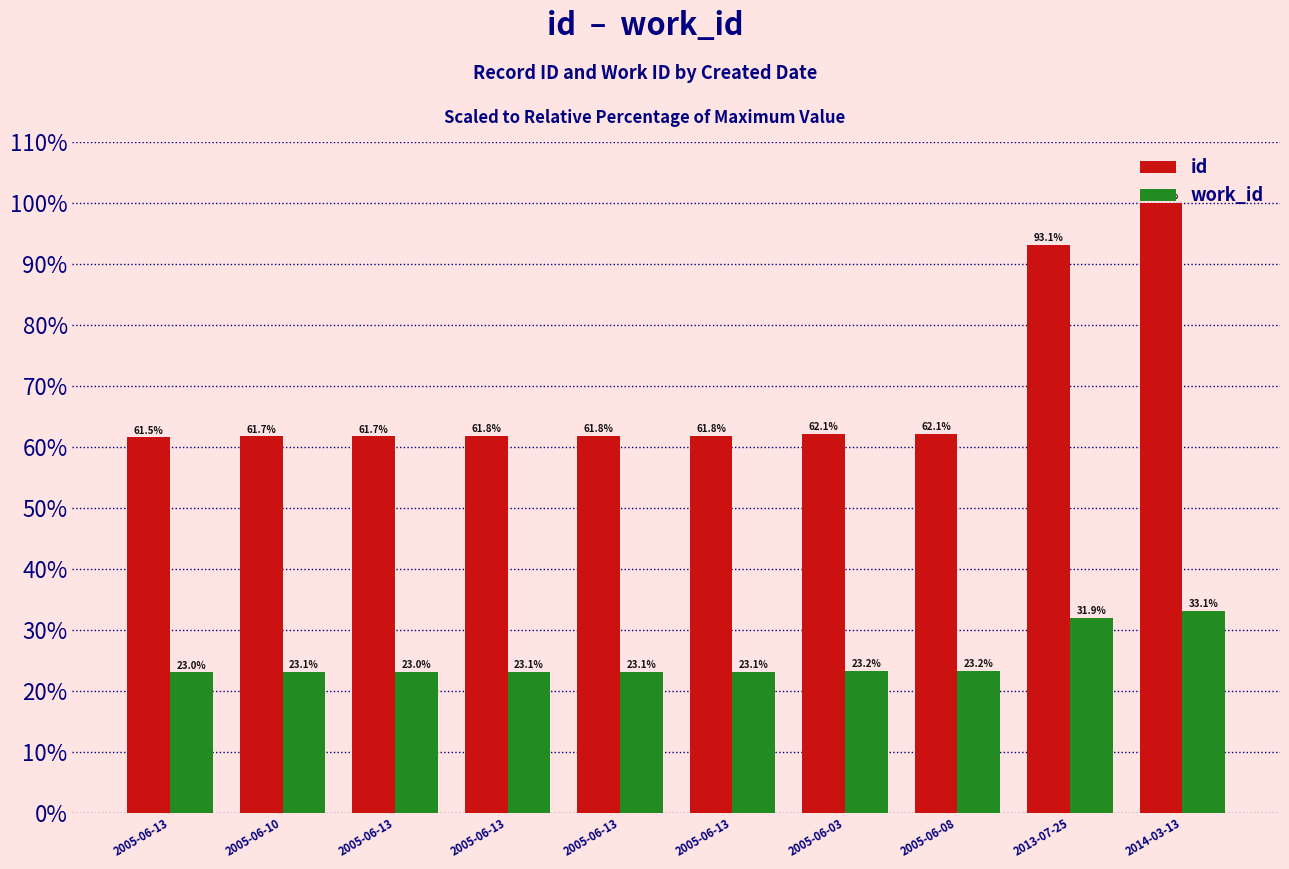

What is the value of the id bar at the 8th from the left?

62.1